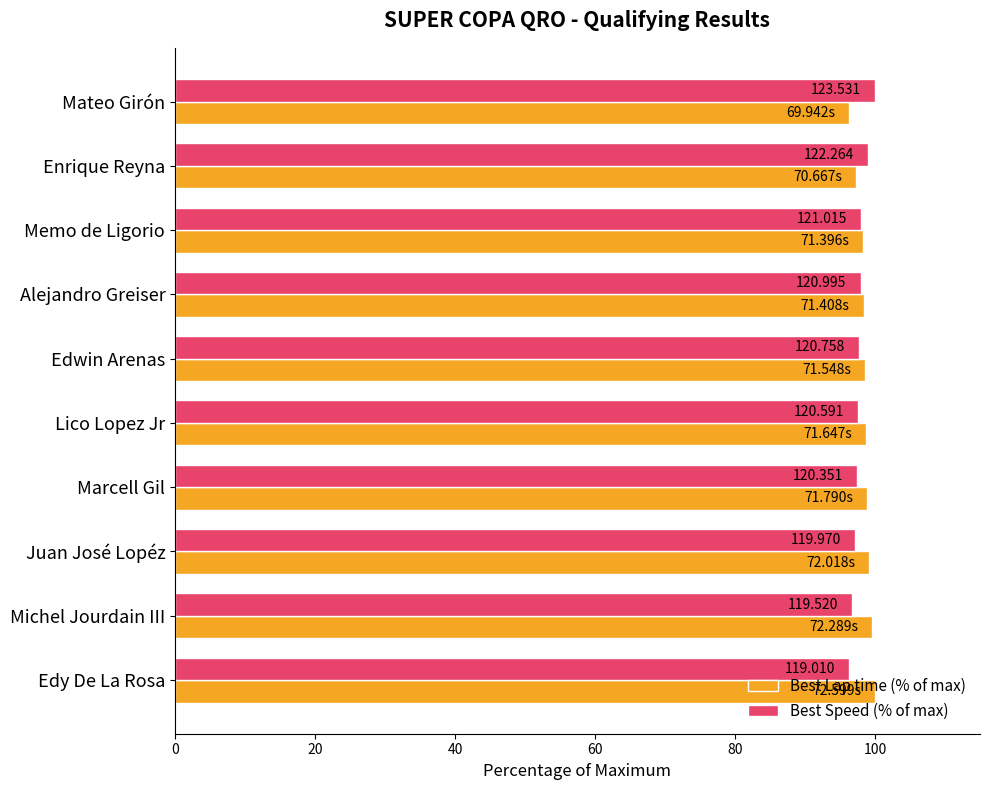

What are all the series names shown in the legend?

Best Lap time (% of max), Best Speed (% of max)